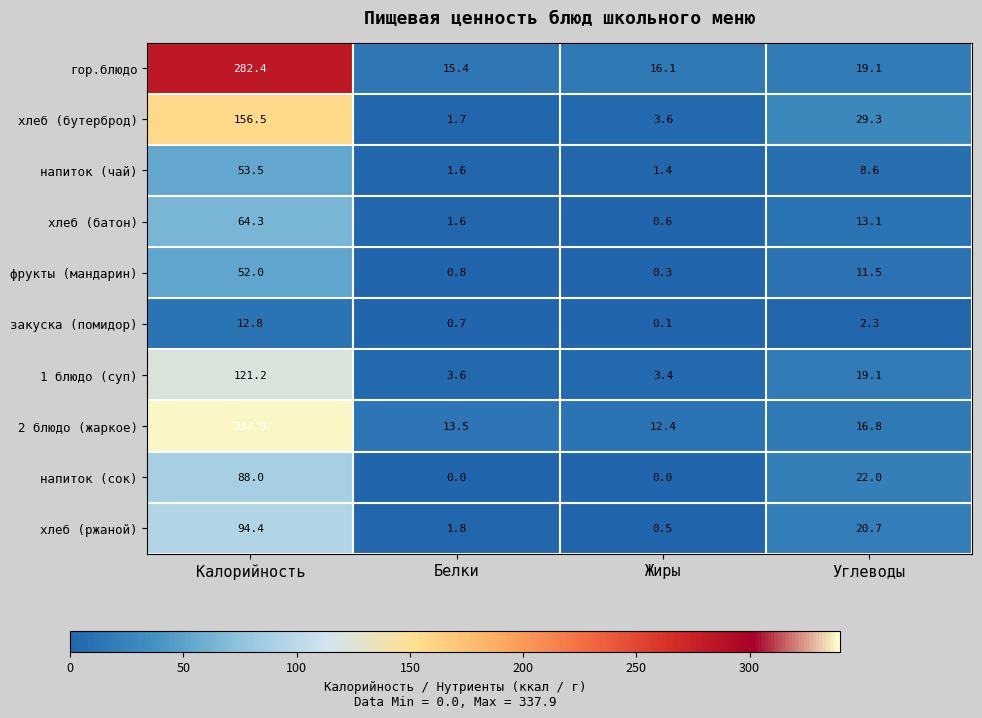

What is the sum of all гор.блюдо values?

333.0